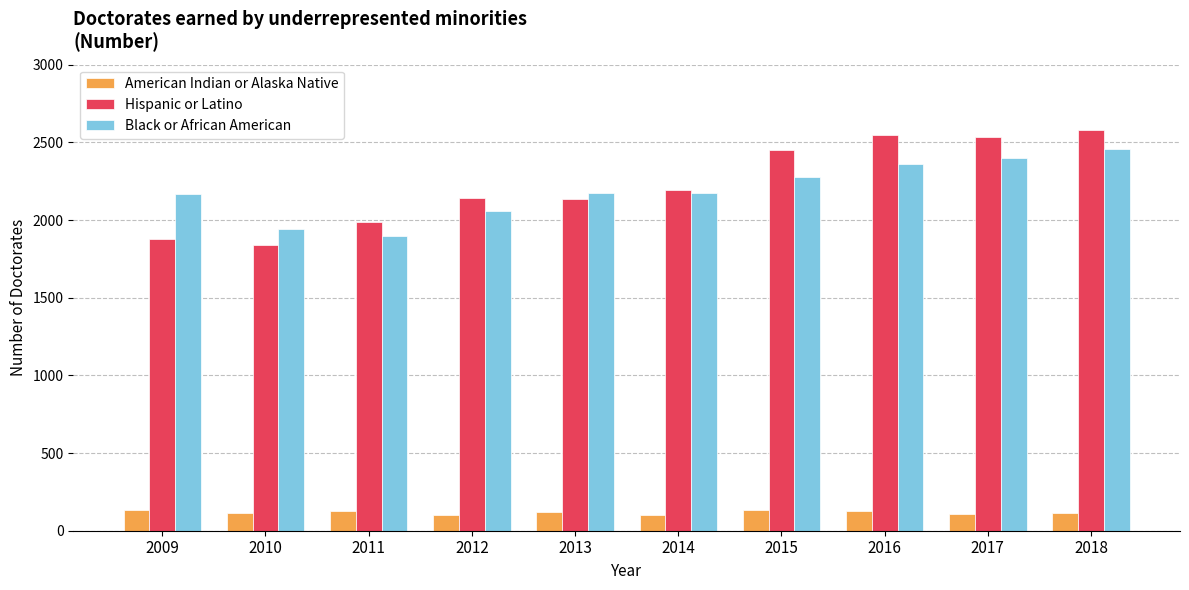

Which series has the largest range (max minus min)?

Hispanic or Latino